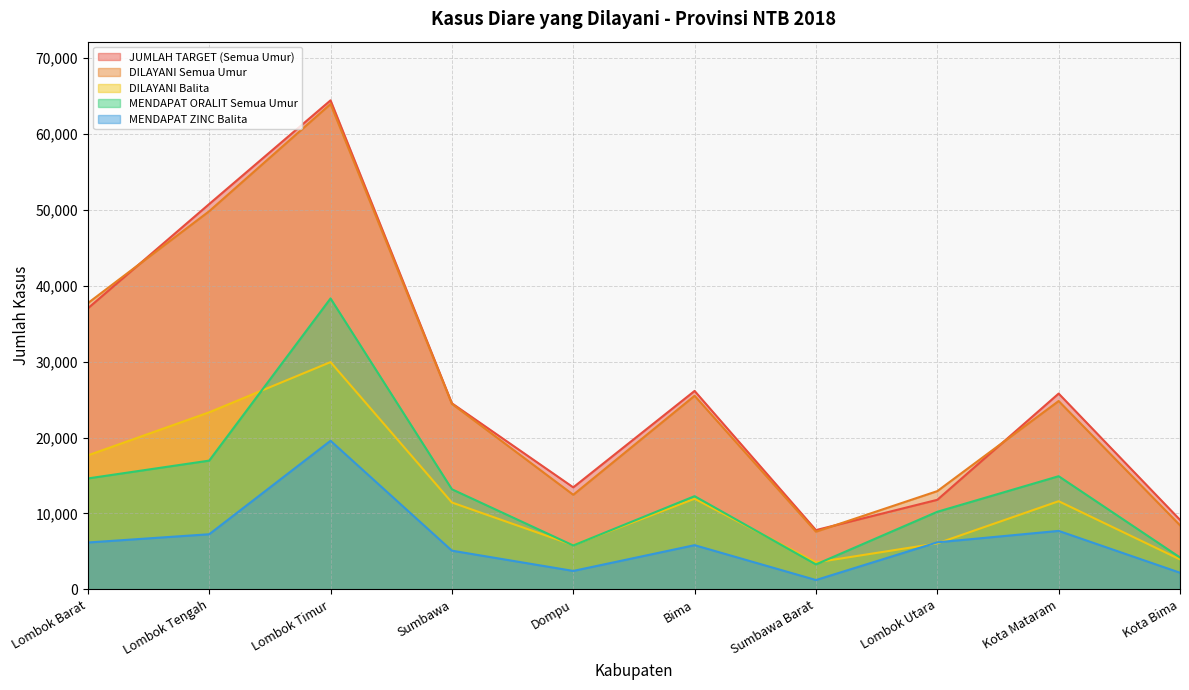

How many interior local peaks does the MENDAPAT ZINC Balita series have?

3